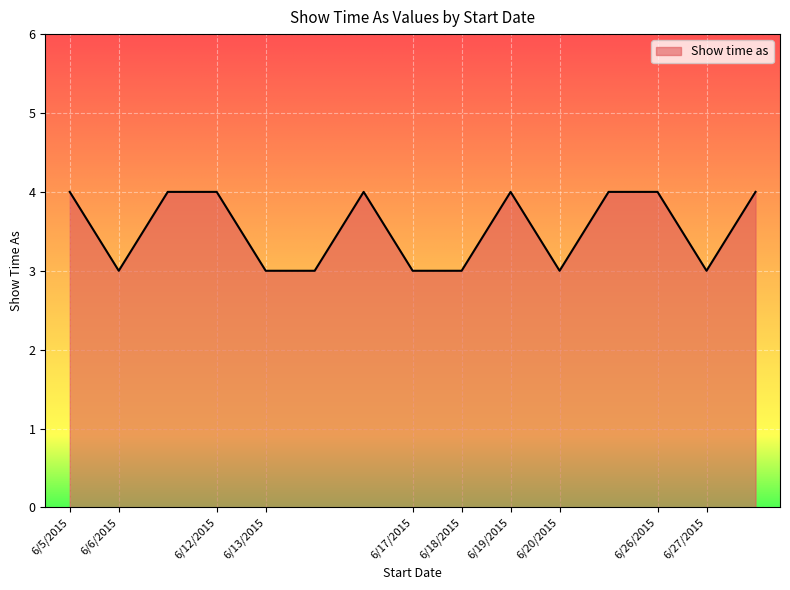

Reading left to right, what are all the values shown in this chart?

4	3	4	4	3	3	4	3	3	4	3	4	4	3	4